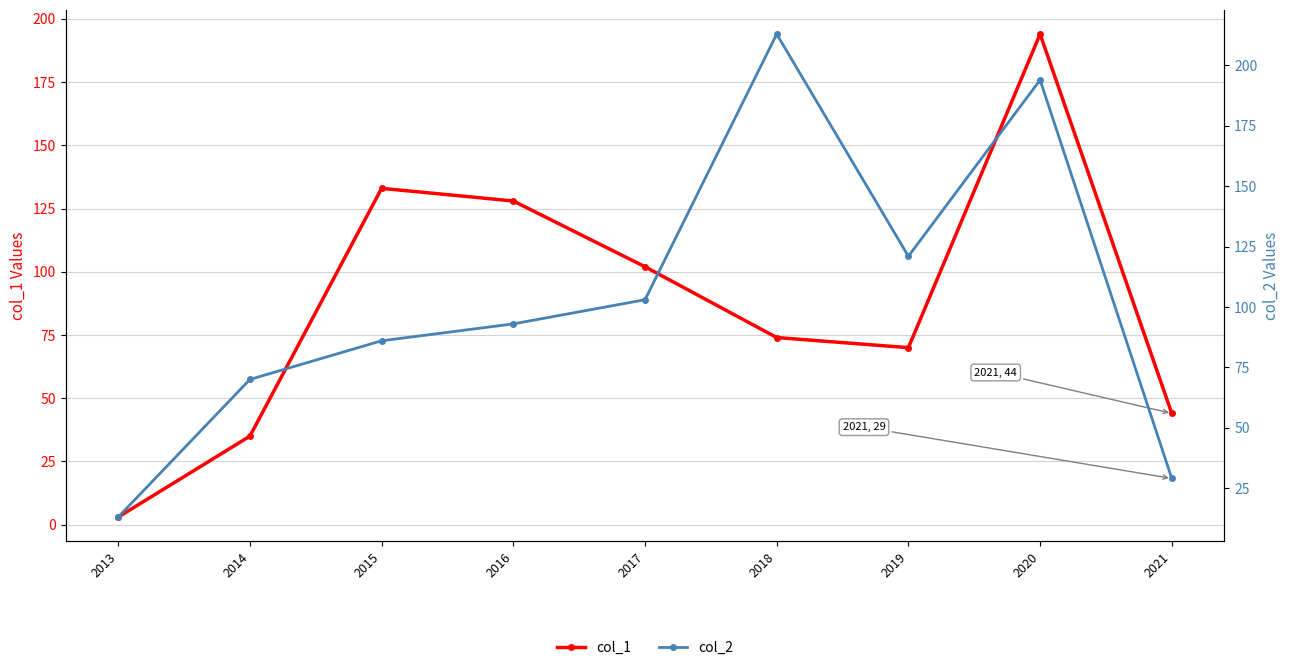

What is the sum of the col_2 values at 2017 and 2015?

189